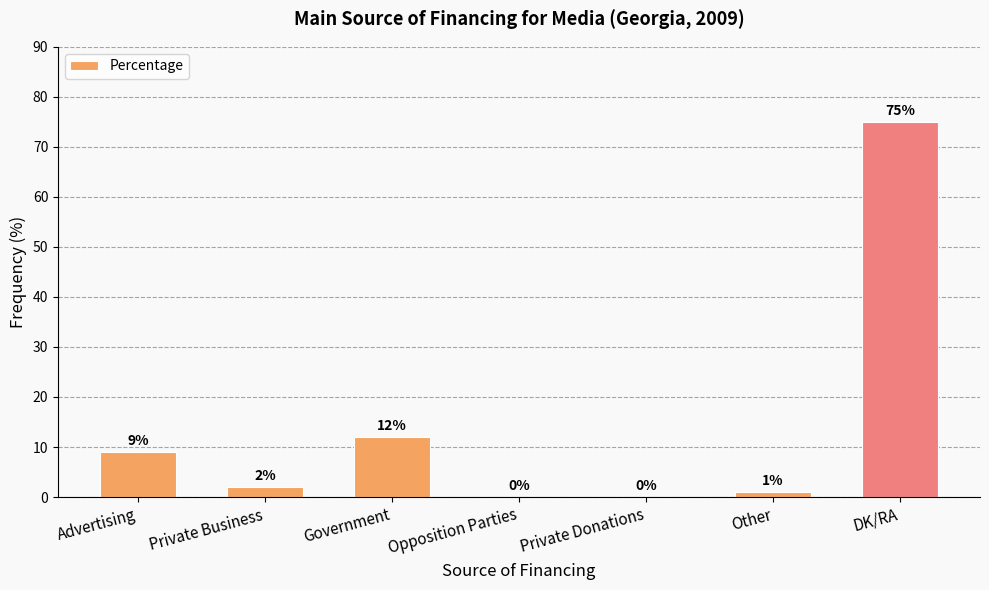

What is the change in value from Advertising to Private Donations?

-9